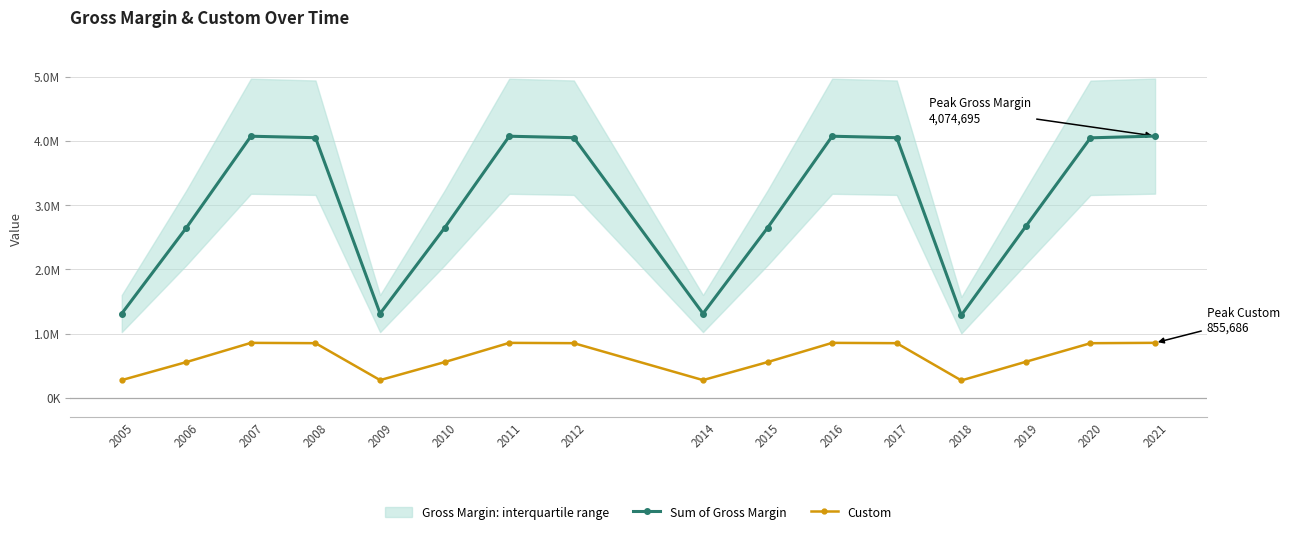

Which category has the lowest value in the Custom series?

2018